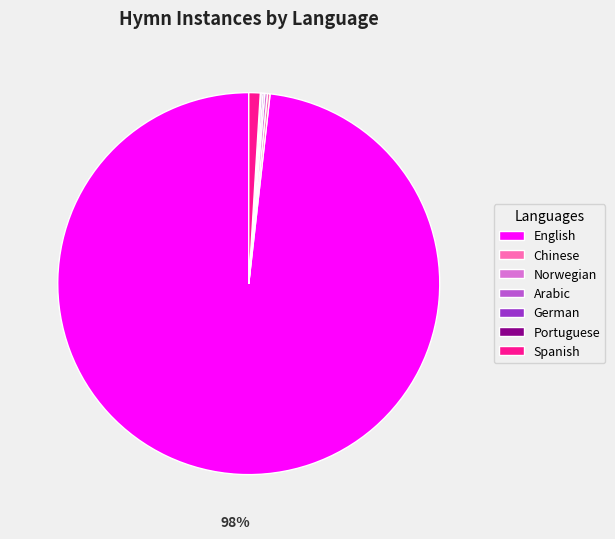

True or false: Spanish accounts for 1% of the total.

True